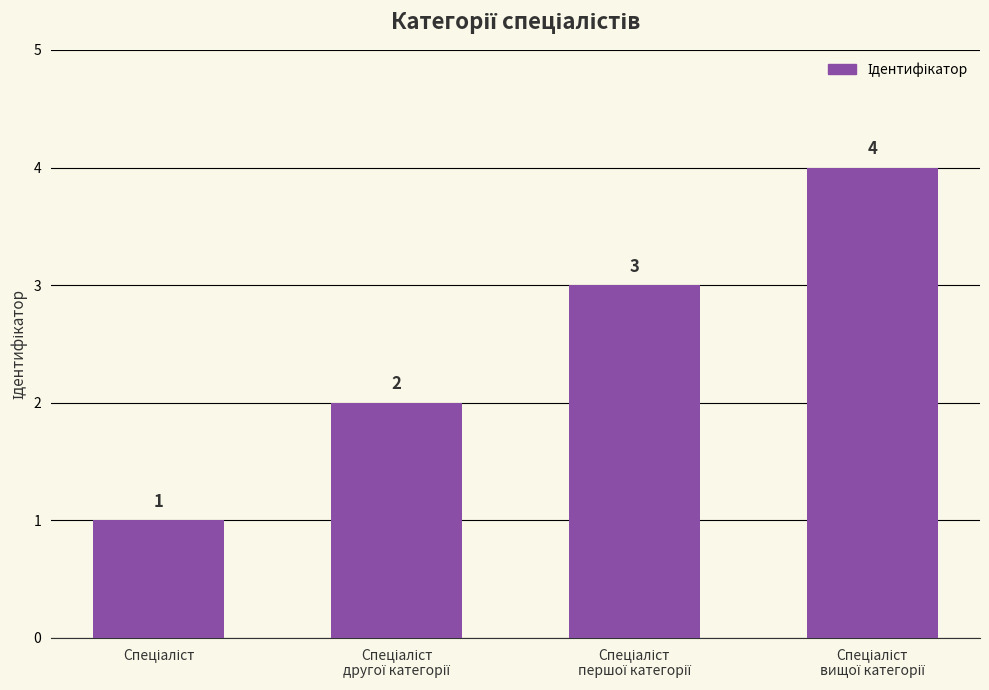

What is the value of the 4th bar from the left?

4